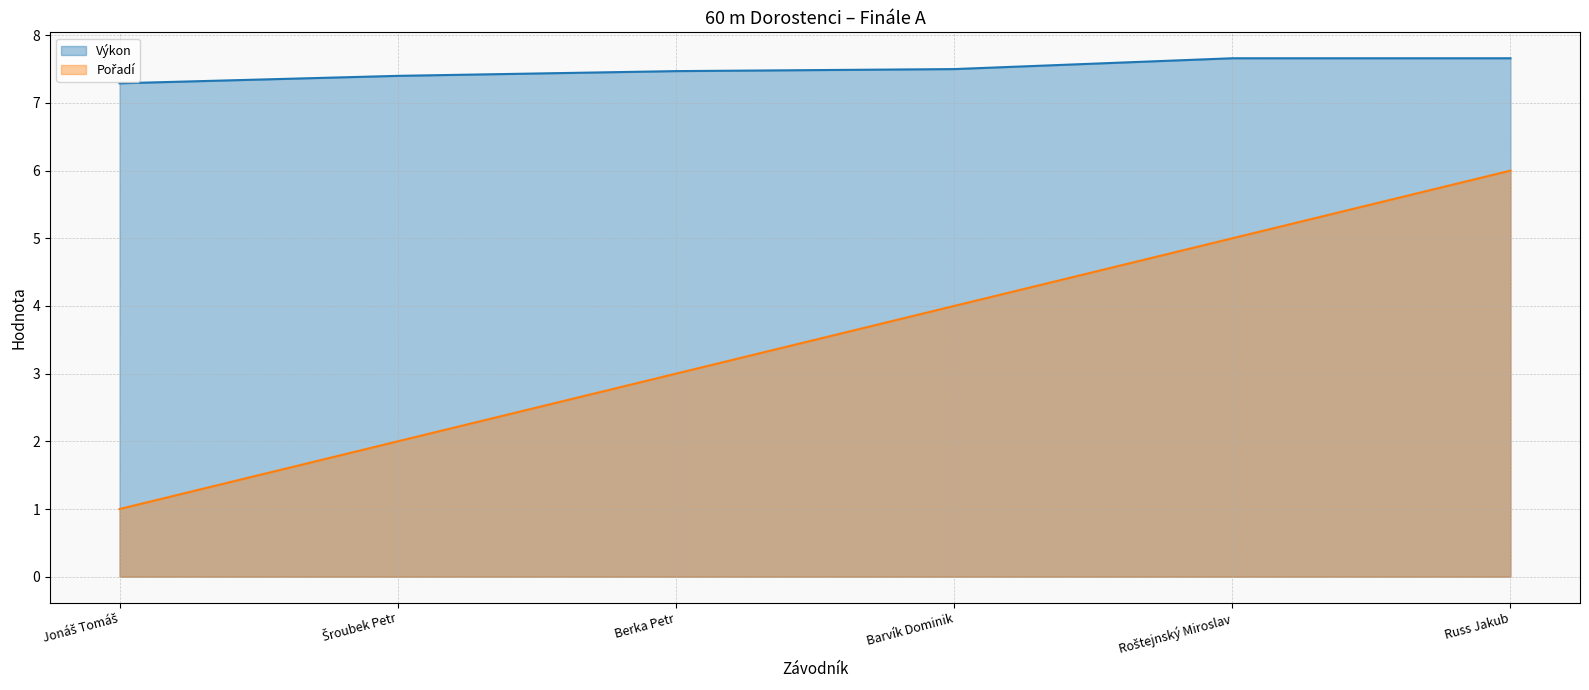

Which series has the largest total across all categories?

Výkon